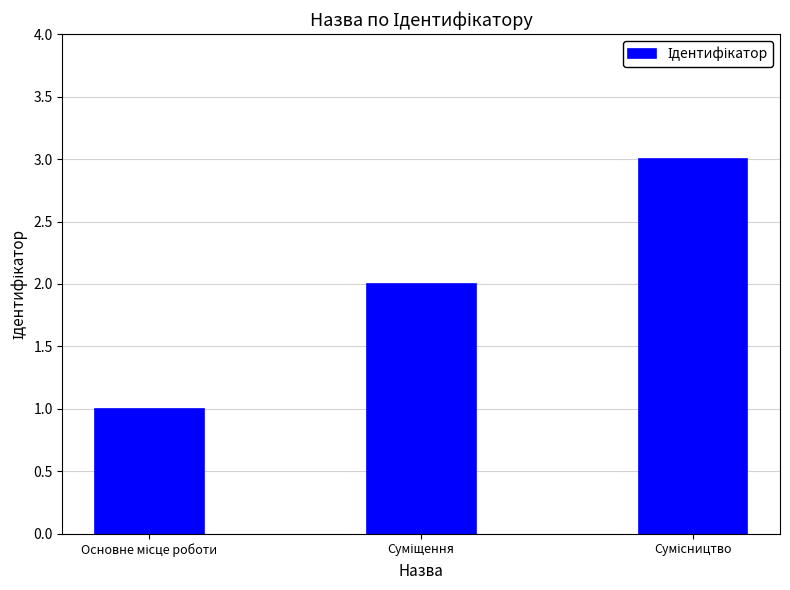

Reading left to right, transcribe all the data shown in this chart.

1	2	3